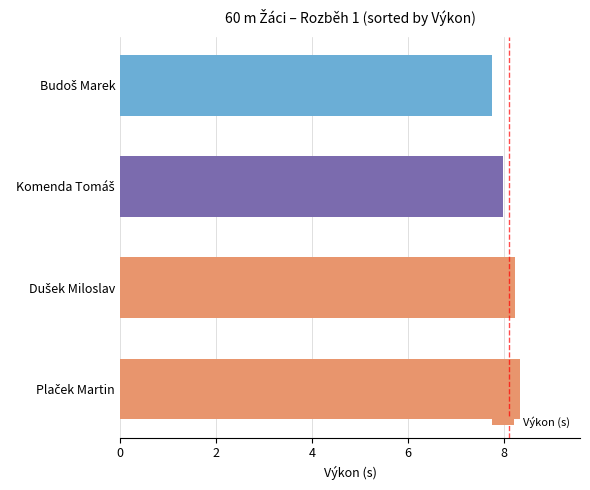

What is the difference between the second highest and minimum values?

0.5